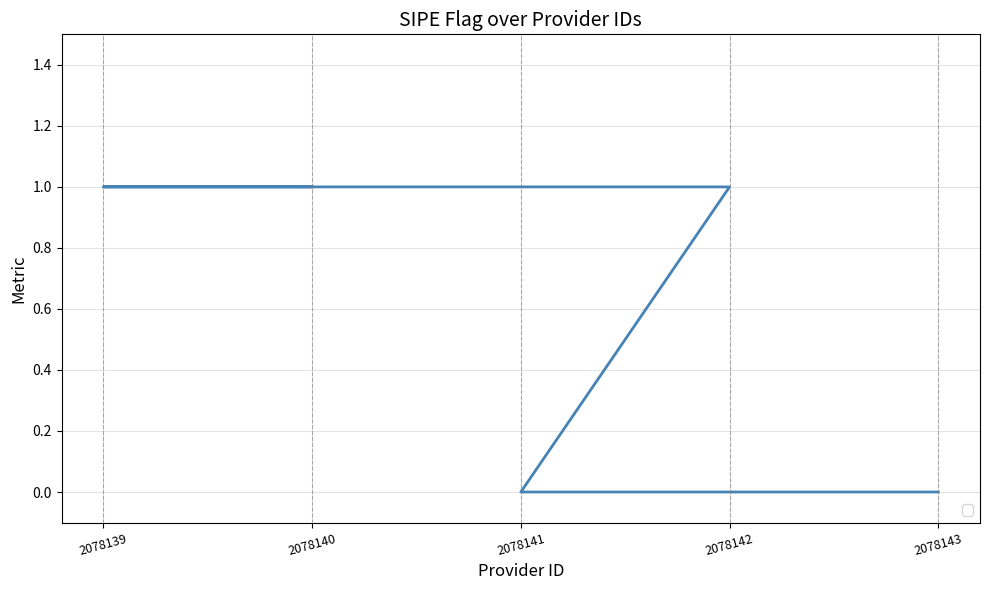

Which category has the lowest value across all series?

2078143